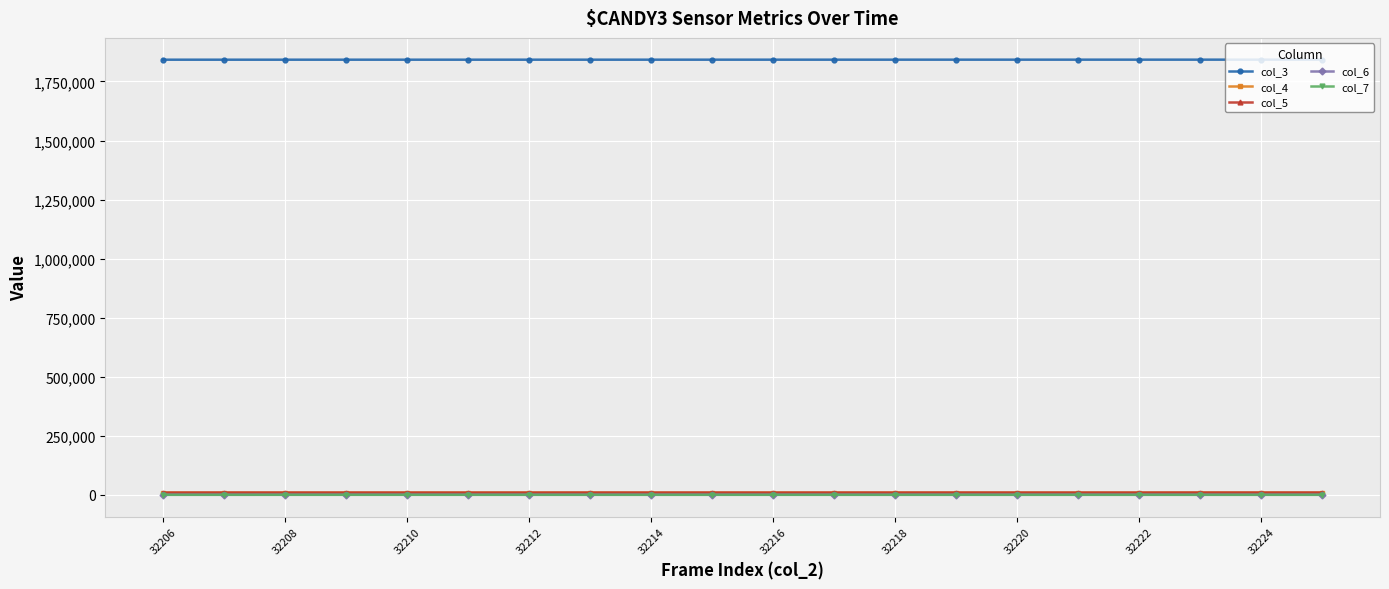

At how many categories does at least one series exceed 711092?

20